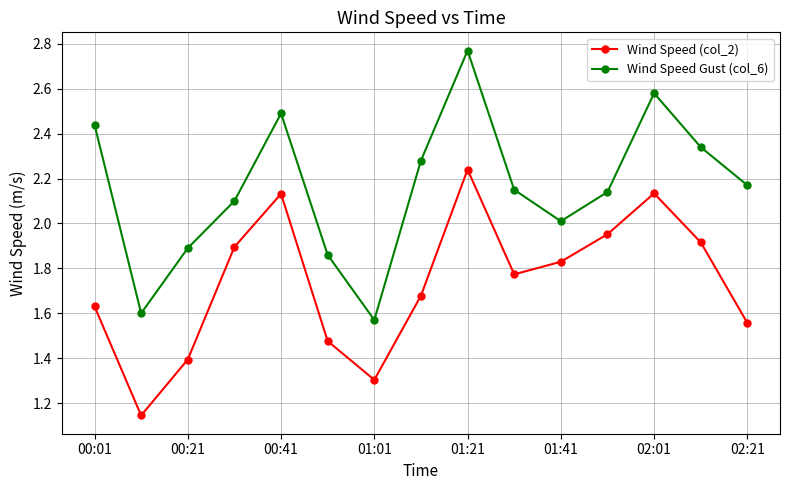

Does the chart have visible grid lines?

Yes